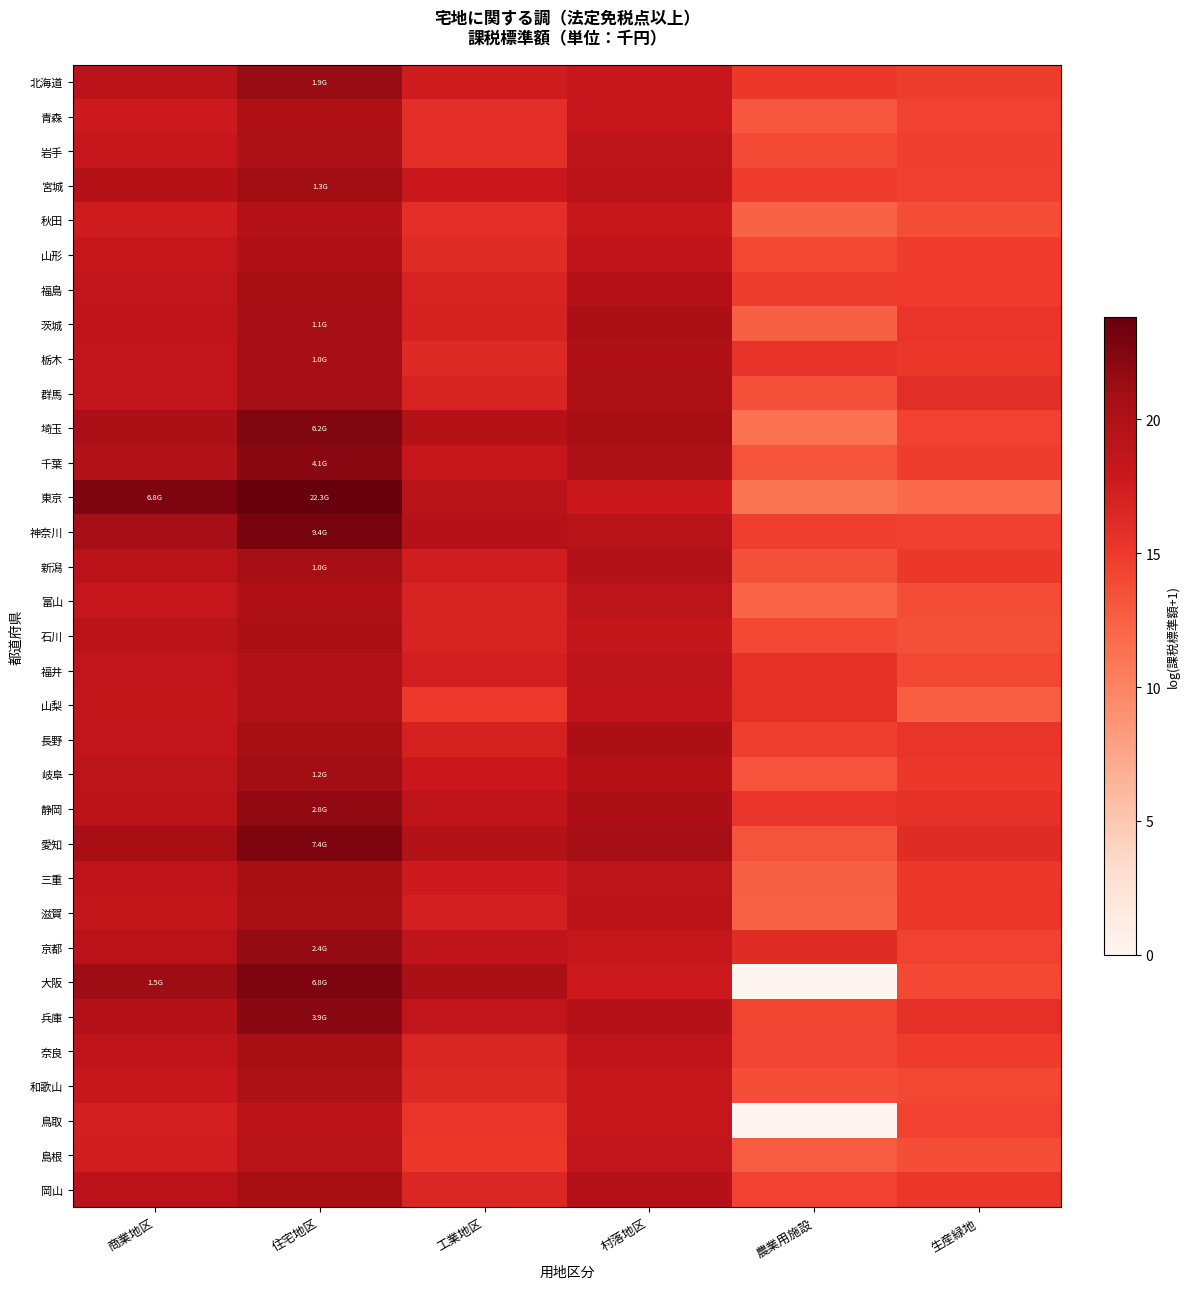

Reading left to right, extract all data points from this chart.

北海道: 商業地区=19.2	住宅地区=21.4	工業地区=17.5	村落地区=18.1	農業用施設=15.1	生産緑地=14.8
青森: 商業地区=17.7	住宅地区=20.0	工業地区=15.8	村落地区=18.2	農業用施設=13.1	生産緑地=14.4
岩手: 商業地区=18.2	住宅地区=20.1	工業地区=15.9	村落地区=19.0	農業用施設=13.9	生産緑地=14.7
宮城: 商業地区=19.5	住宅地区=21.0	工業地区=17.9	村落地区=19.2	農業用施設=14.9	生産緑地=14.5
秋田: 商業地区=17.6	住宅地区=19.6	工業地区=15.9	村落地区=18.1	農業用施設=12.3	生産緑地=13.6
山形: 商業地区=18.3	住宅地区=20.0	工業地区=16.2	村落地区=18.8	農業用施設=14.0	生産緑地=14.9
福島: 商業地区=18.6	住宅地区=20.7	工業地区=16.8	村落地区=19.6	農業用施設=14.7	生産緑地=14.8
茨城: 商業地区=18.8	住宅地区=20.8	工業地区=17.0	村落地区=20.3	農業用施設=12.5	生産緑地=15.4
栃木: 商業地区=18.6	住宅地区=20.7	工業地区=16.2	村落地区=20.0	農業用施設=15.6	生産緑地=15.3
群馬: 商業地区=18.6	住宅地区=20.7	工業地区=16.8	村落地区=20.1	農業用施設=13.6	生産緑地=15.9
埼玉: 商業地区=20.2	住宅地区=22.5	工業地区=19.5	村落地区=20.6	農業用施設=11.3	生産緑地=14.3
千葉: 商業地区=19.7	住宅地区=22.1	工業地区=18.1	村落地区=20.0	農業用施設=13.3	生産緑地=14.8
東京: 商業地区=22.6	住宅地区=23.8	工業地区=19.3	村落地区=17.8	農業用施設=11.0	生産緑地=12.0
神奈川: 商業地区=20.7	住宅地区=23.0	工業地区=19.6	村落地区=19.3	農業用施設=14.6	生産緑地=14.5
新潟: 商業地区=19.3	住宅地区=20.7	工業地区=17.4	村落地区=19.7	農業用施設=13.5	生産緑地=15.2
富山: 商業地区=18.4	住宅地区=20.0	工業地区=16.8	村落地区=19.0	農業用施設=12.2	生産緑地=13.7
石川: 商業地区=19.1	住宅地区=20.3	工業地区=16.8	村落地区=18.5	農業用施設=14.1	生産緑地=13.6
福井: 商業地区=18.6	住宅地区=19.8	工業地区=17.3	村落地区=18.9	農業用施設=15.7	生産緑地=14.1
山梨: 商業地区=18.5	住宅地区=19.9	工業地区=15.0	村落地区=18.9	農業用施設=15.8	生産緑地=12.6
長野: 商業地区=18.5	住宅地区=20.6	工業地区=17.1	村落地区=20.3	農業用施設=14.6	生産緑地=15.4
岐阜: 商業地区=19.1	住宅地区=20.9	工業地区=17.9	村落地区=19.5	農業用施設=13.3	生産緑地=15.1
静岡: 商業地区=19.1	住宅地区=21.7	工業地区=18.9	村落地区=20.2	農業用施設=15.4	生産緑地=15.7
愛知: 商業地区=20.6	住宅地区=22.7	工業地区=19.7	村落地区=20.7	農業用施設=13.2	生産緑地=16.2
三重: 商業地区=18.8	住宅地区=20.6	工業地区=17.6	村落地区=19.0	農業用施設=12.5	生産緑地=15.2
滋賀: 商業地区=18.5	住宅地区=20.4	工業地区=17.2	村落地区=19.1	農業用施設=12.5	生産緑地=15.2
京都: 商業地区=19.2	住宅地区=21.6	工業地区=18.8	村落地区=18.4	農業用施設=16.2	生産緑地=14.4
大阪: 商業地区=21.1	住宅地区=22.6	工業地区=20.4	村落地区=17.7	農業用施設=0.0	生産緑地=14.0
兵庫: 商業地区=19.6	住宅地区=22.1	工業地区=18.6	村落地区=19.6	農業用施設=14.2	生産緑地=15.8
奈良: 商業地区=18.7	住宅地区=20.6	工業地区=16.6	村落地区=18.8	農業用施設=14.3	生産緑地=14.9
和歌山: 商業地区=18.1	住宅地区=20.1	工業地区=16.4	村落地区=18.4	農業用施設=13.6	生産緑地=14.1
鳥取: 商業地区=17.2	住宅地区=19.1	工業地区=15.3	村落地区=18.4	農業用施設=0.0	生産緑地=14.4
島根: 商業地区=17.4	住宅地区=19.3	工業地区=15.2	村落地区=18.7	農業用施設=12.8	生産緑地=13.7
岡山: 商業地区=19.2	住宅地区=20.6	工業地区=16.5	村落地区=19.6	農業用施設=14.4	生産緑地=15.3